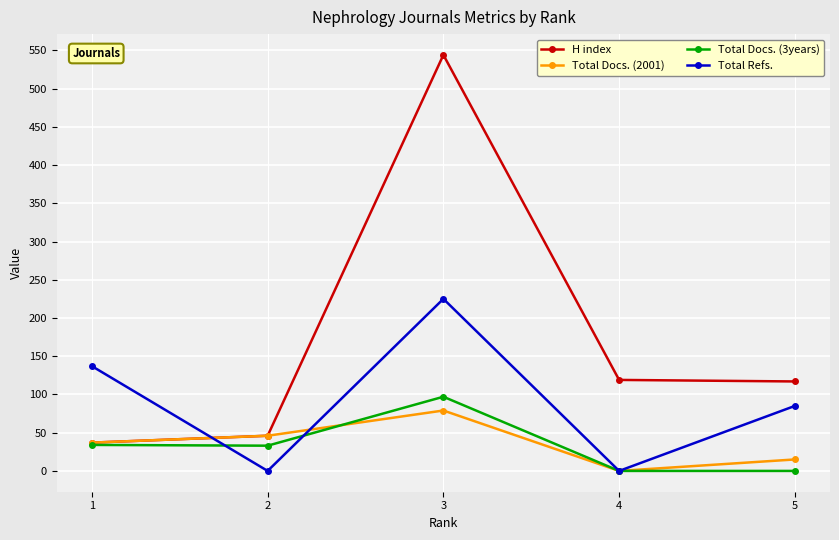

How many lines are shown in the chart?

4